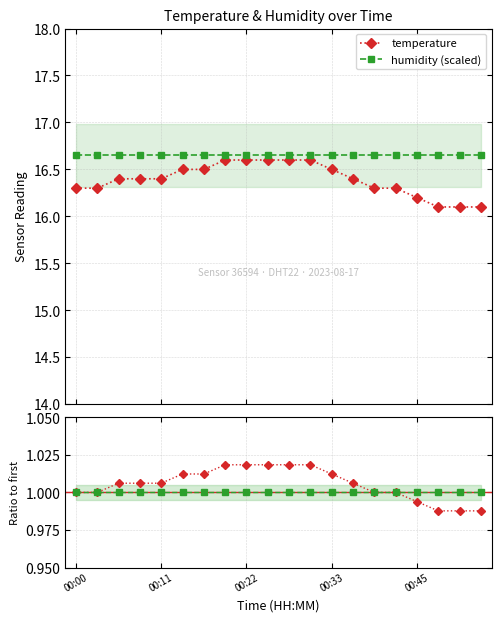

At which label is humidity (scaled) closest to 16?

00:00